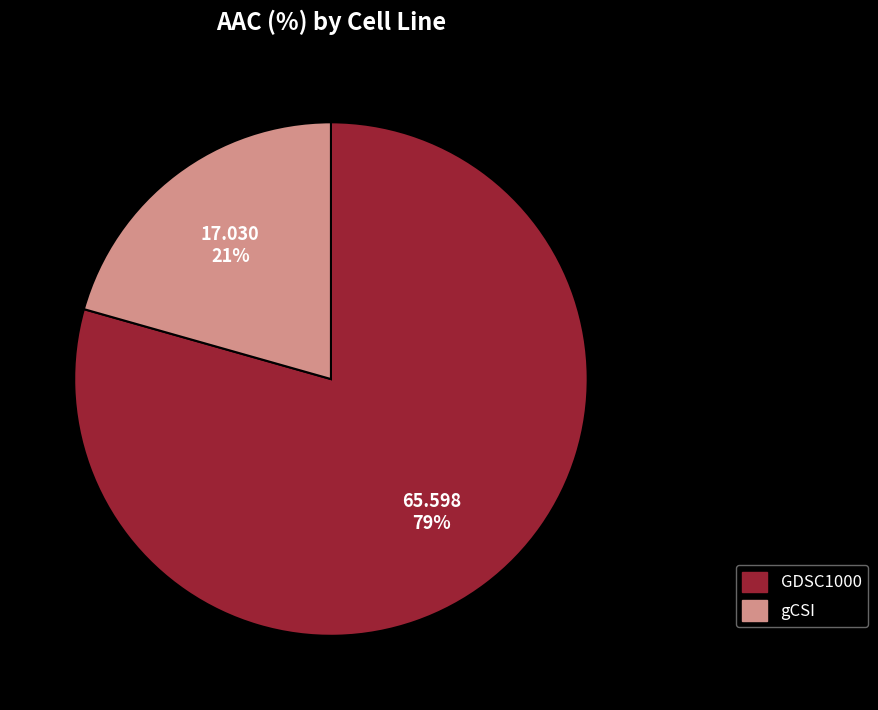

Which has a higher value, gCSI or GDSC1000?

GDSC1000